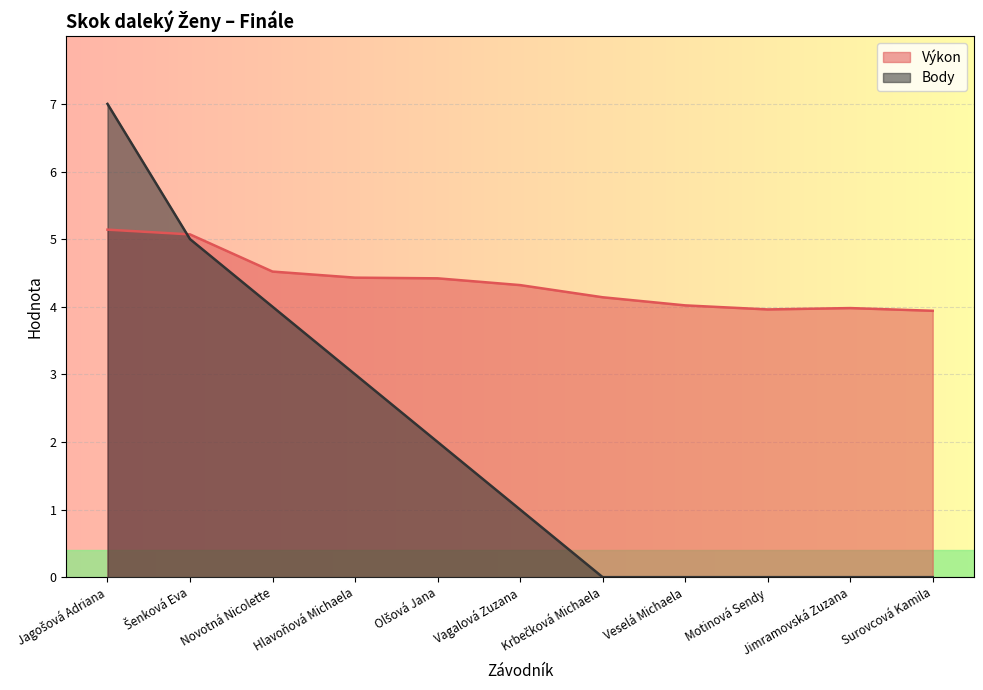

After their last crossing, which series has the higher values: Výkon or Body?

Výkon